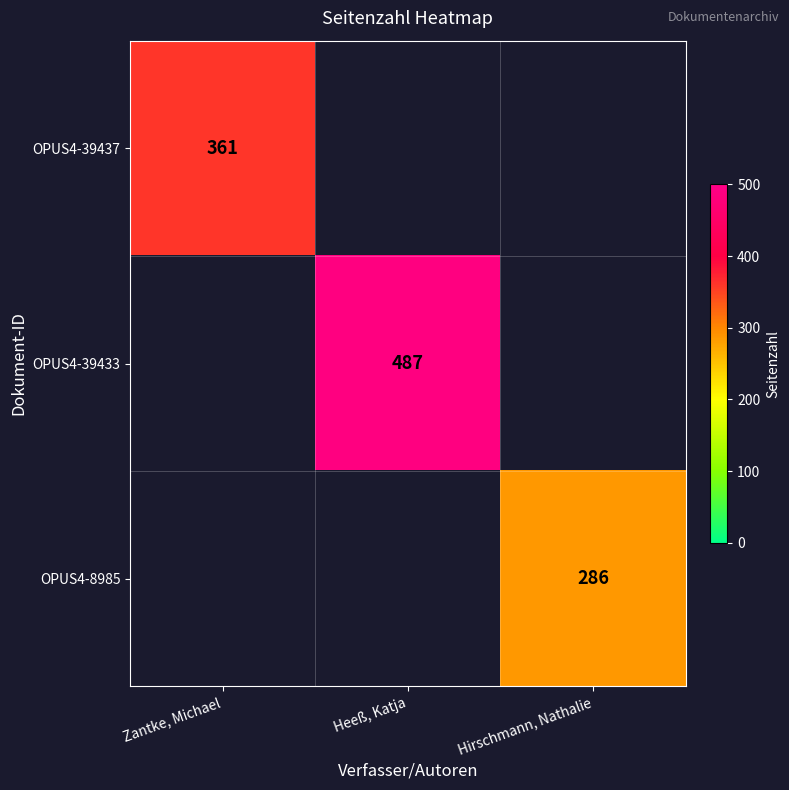

The OPUS4-8985 series shows 411 at Hirschmann, Nathalie. True or false?

False